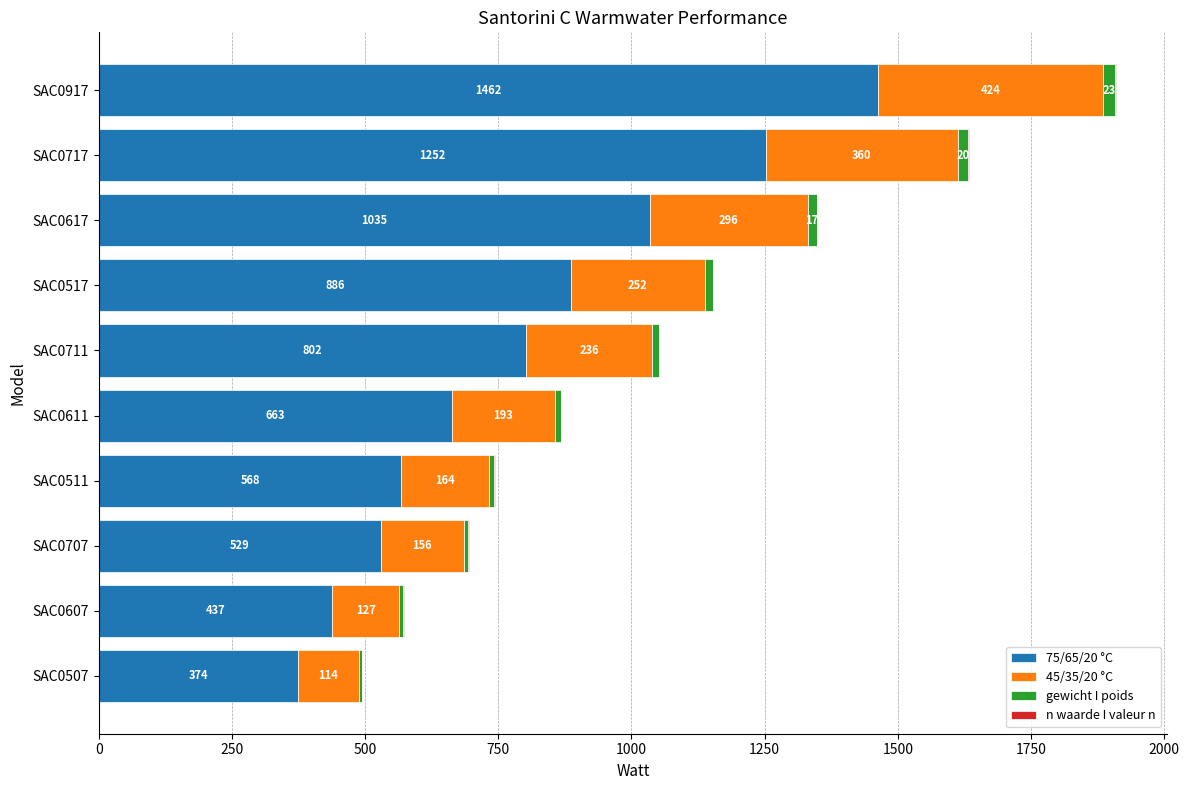

What is the approximate value of 75/65/20 °C at SAC0617?

1035.0